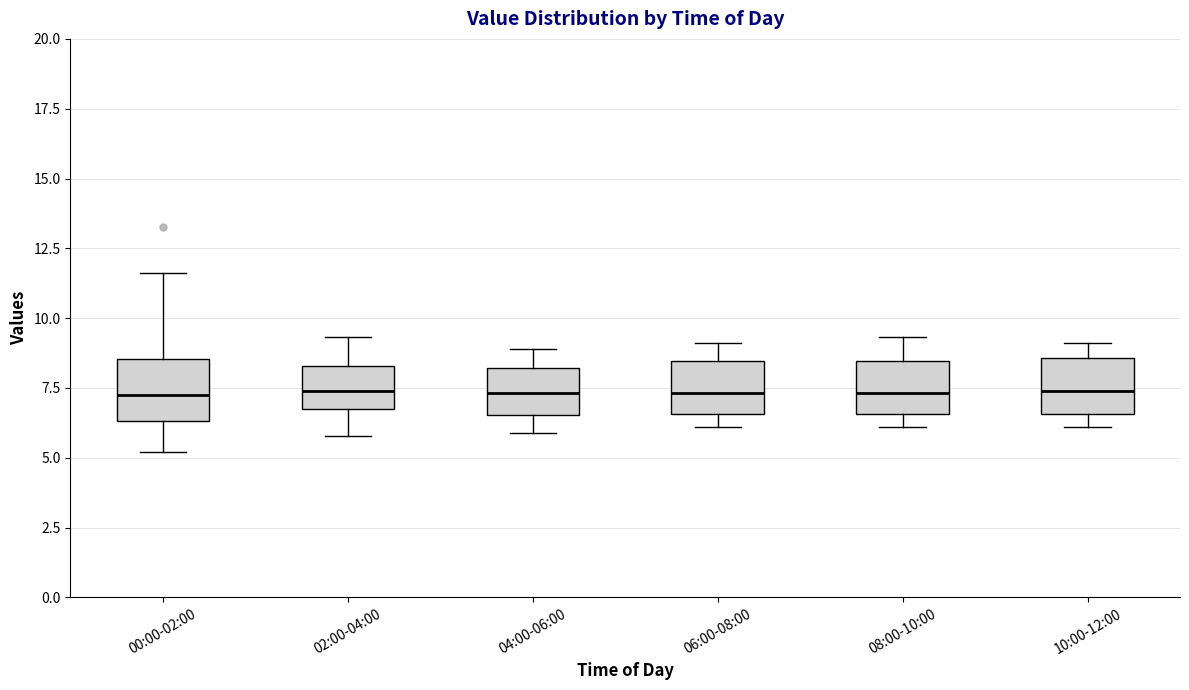

Reading left to right, read every box against the y-axis: the position of its median line, the range the box covers, and the ends of its whiskers. The values are not printed on the chart, so give them approximately, as read against the axis.

00:00-02:00: median 7.0, box 6.5 to 8.5, whiskers 5.0 to 11.5
02:00-04:00: median 7.5, box 6.5 to 8.5, whiskers 6.0 to 9.5
04:00-06:00: median 7.5, box 6.5 to 8.0, whiskers 6.0 to 9.0
06:00-08:00: median 7.5, box 6.5 to 8.5, whiskers 6.0 to 9.0
08:00-10:00: median 7.5, box 6.5 to 8.5, whiskers 6.0 to 9.5
10:00-12:00: median 7.5, box 6.5 to 8.5, whiskers 6.0 to 9.0